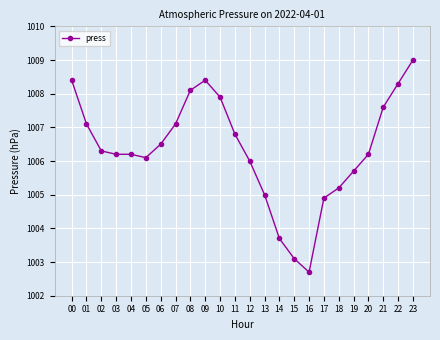

True or false: the data has more than 0 interior local peaks.

True